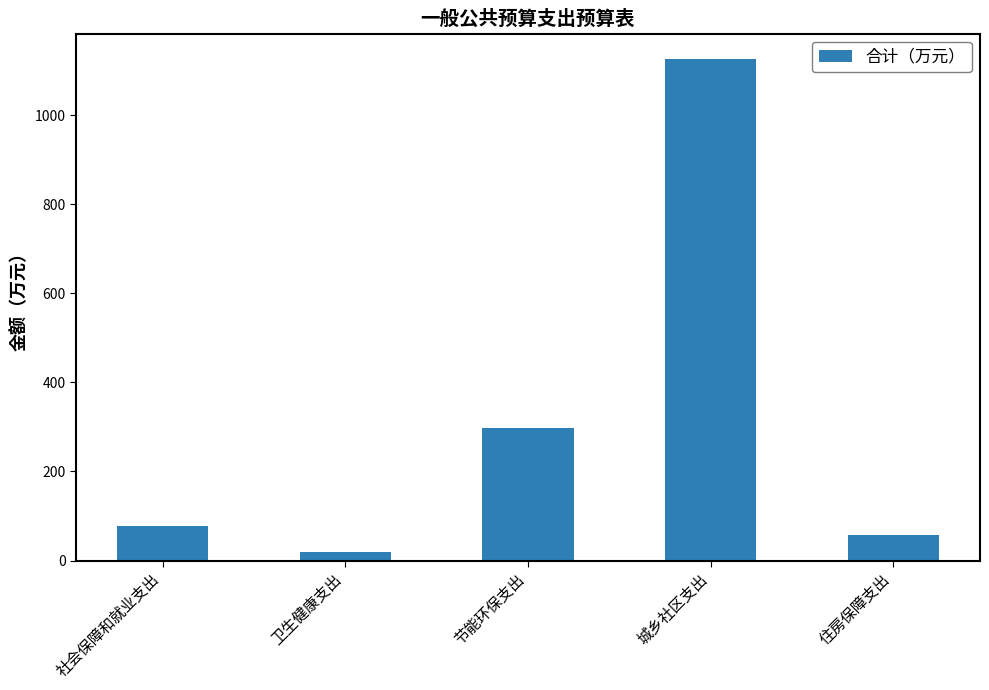

What is the value of the 4th bar from the left?

1126.6